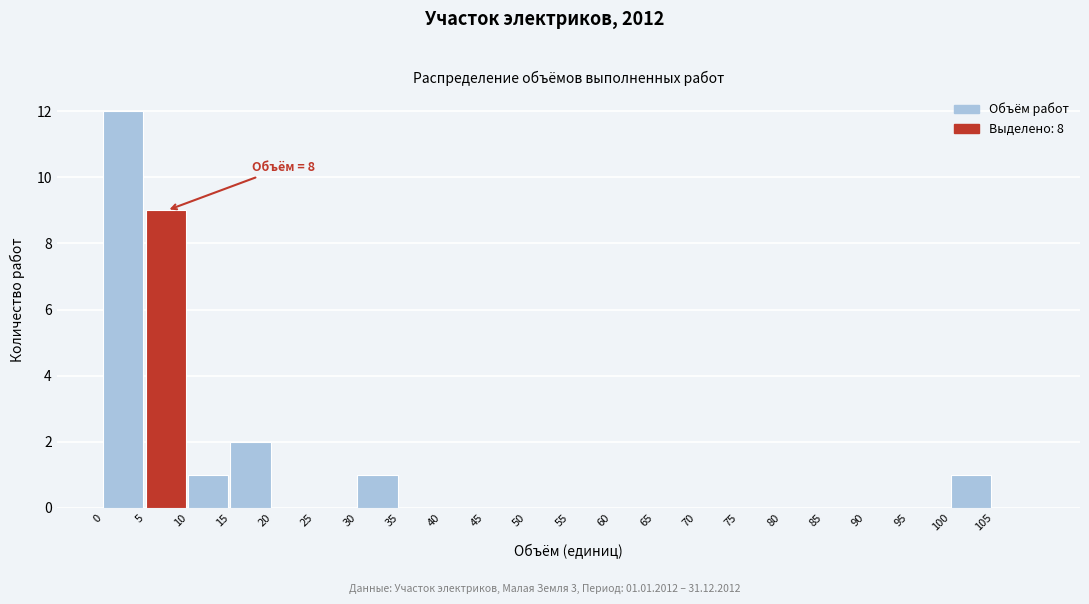

Which range on the x-axis has the tallest bar?

0 to 5